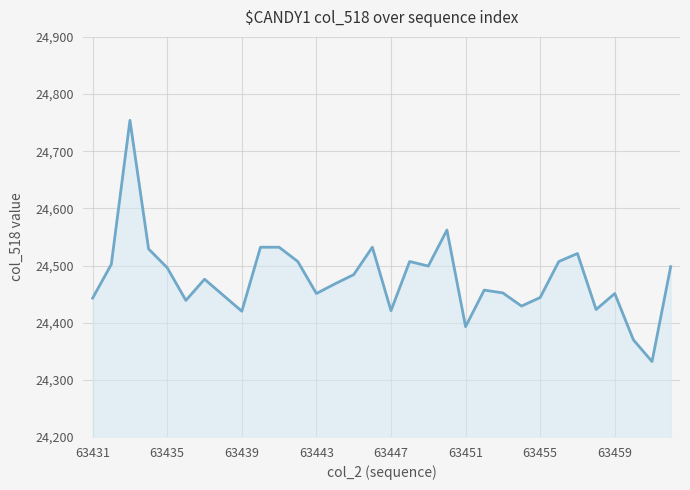

What is the value of the 2nd point from the left?

24502